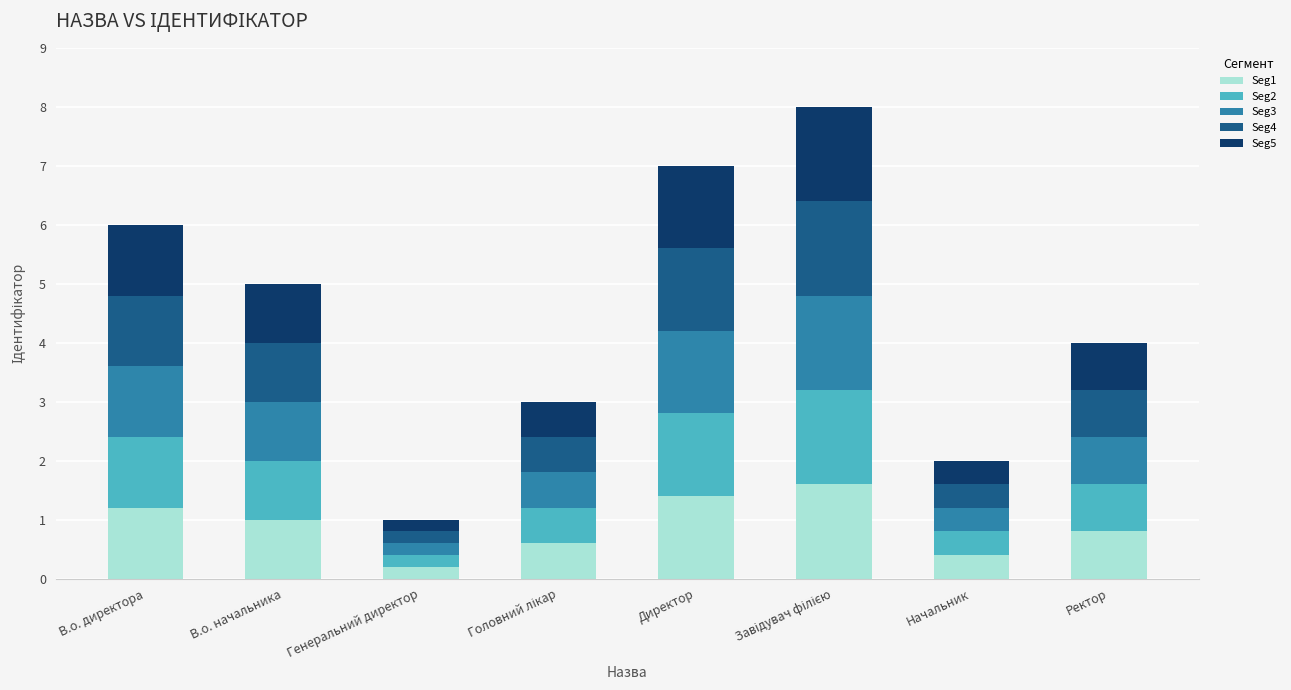

The value of Seg1 at Генеральний директор is 0.2. True or false?

True